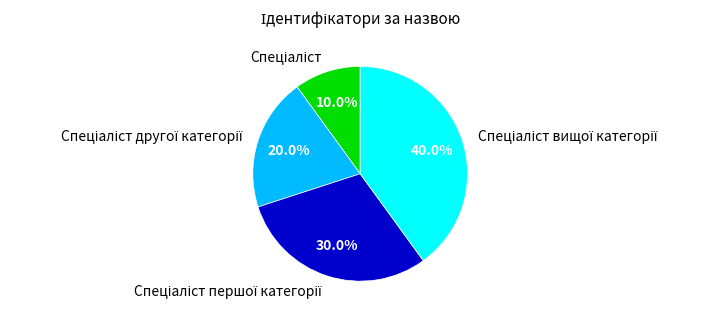

Is there any slice that represents more than half of the pie?

No